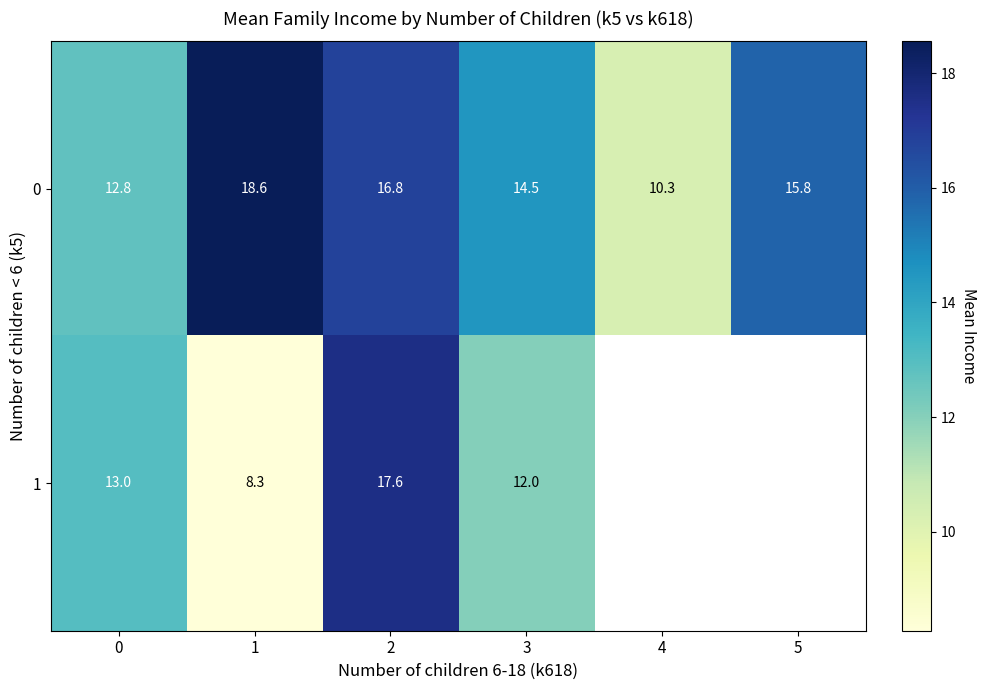

What is the minimum value shown in the chart?

8.3